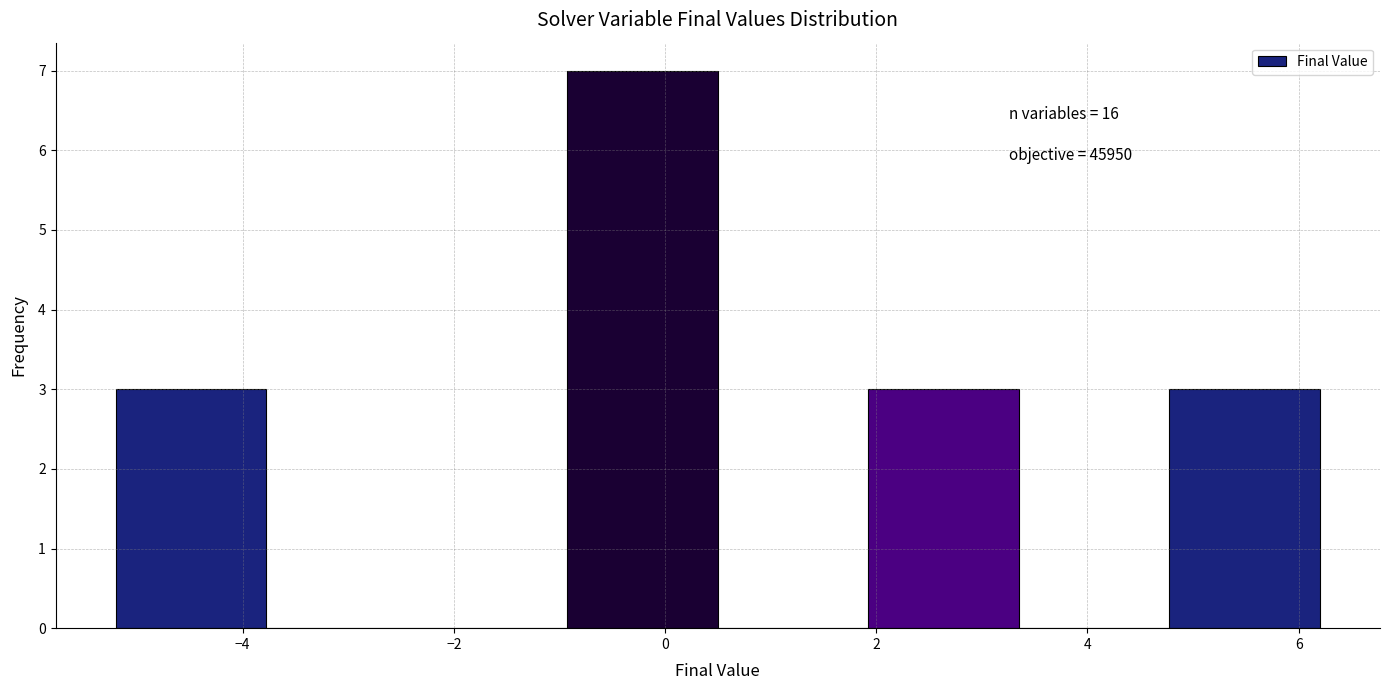

Which range on the x-axis has the tallest bar?

-1.0 to 0.6